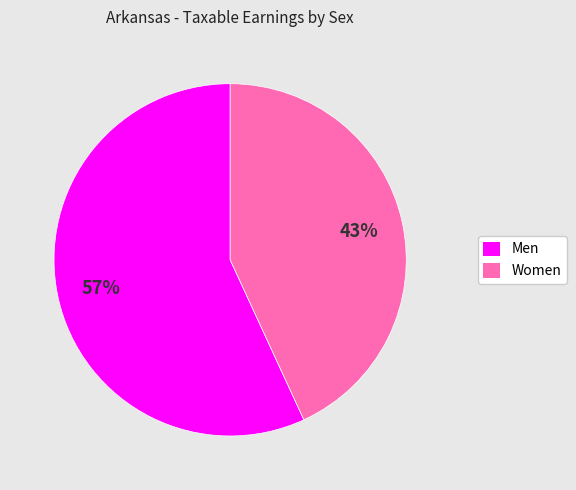

Between Men and Women, which is larger?

Men